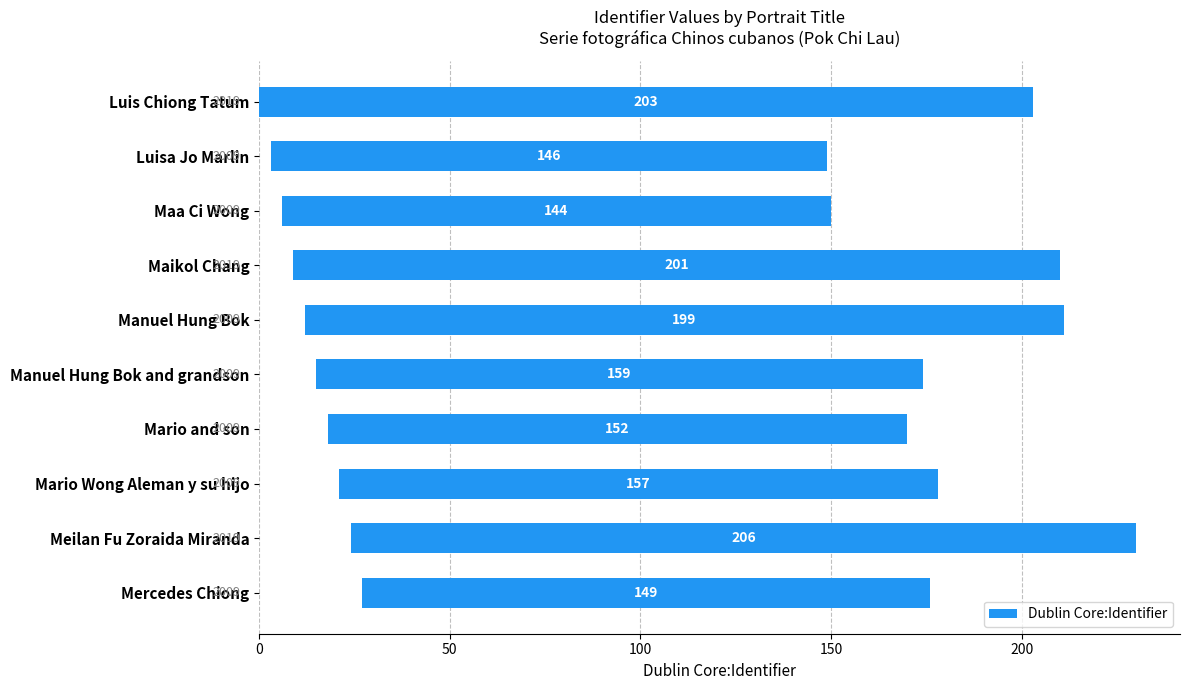

Read the value at Mario Wong Aleman y su hijo, to the nearest 10.

160